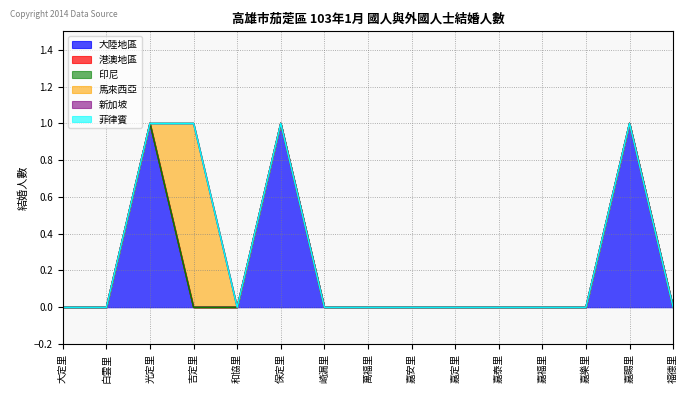

Count the number of data series in this chart.

6